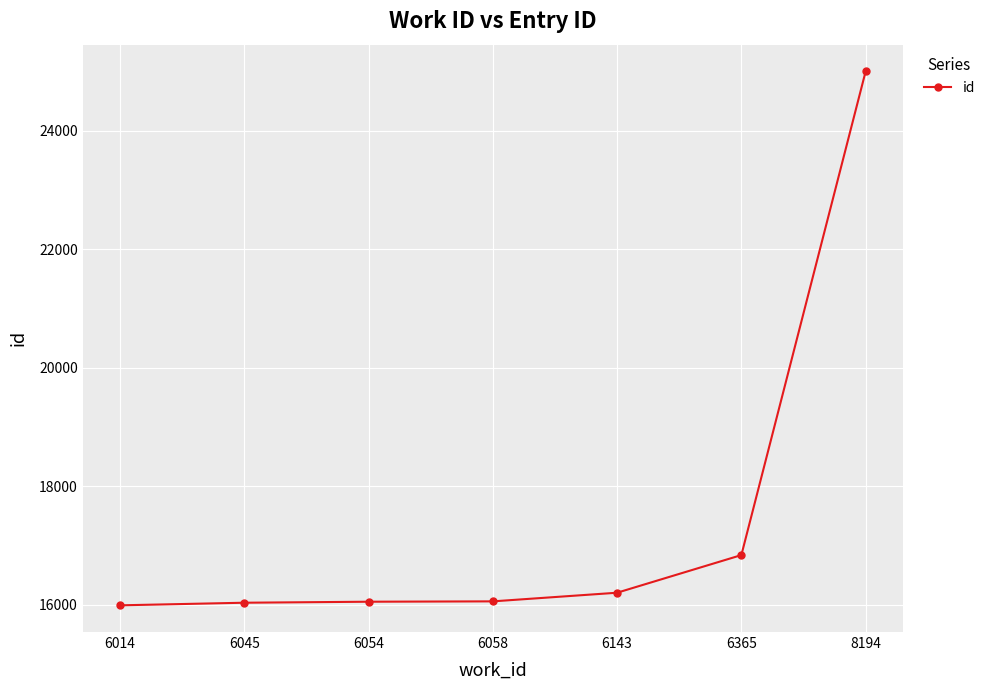

What is the approximate value at 8194?

25007